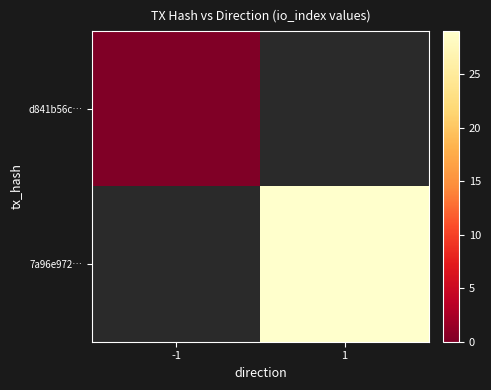

The value of 7a96e972… at 1 is 29.0. True or false?

True